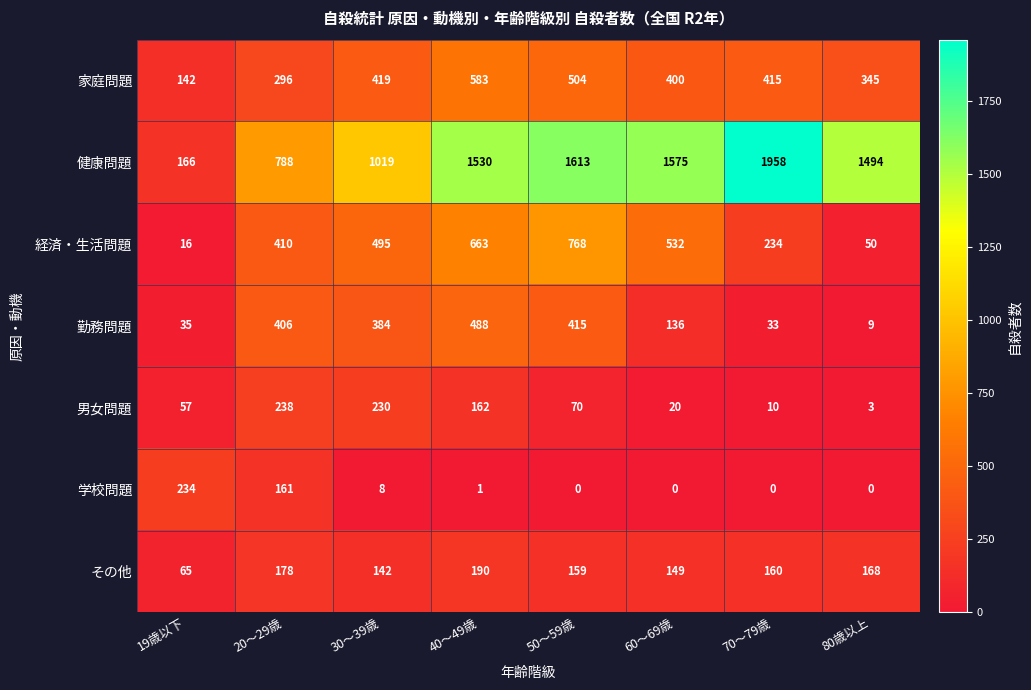

What is the sum of all 経済・生活問題 values?

3168